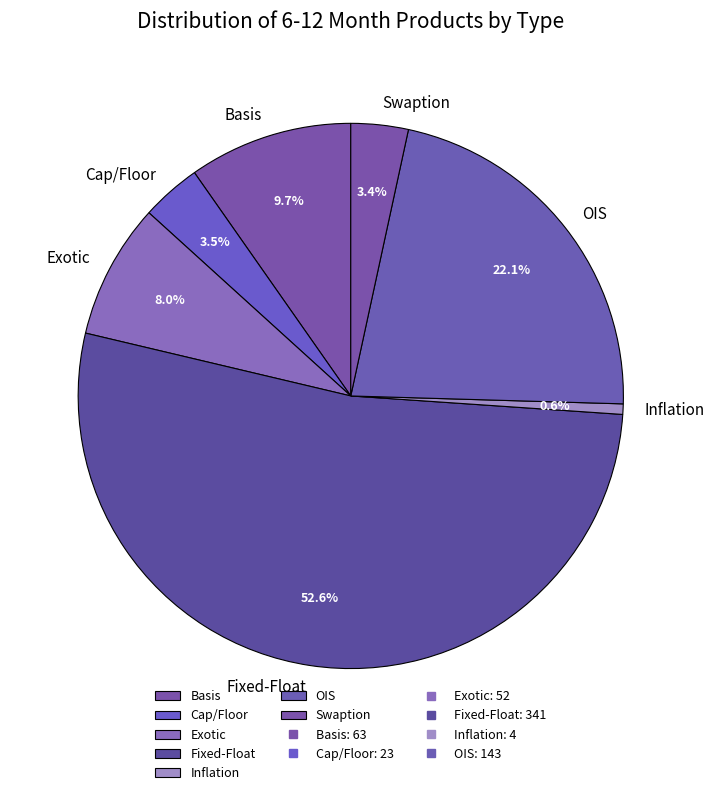

True or false: Basis accounts for 10% of the total.

True